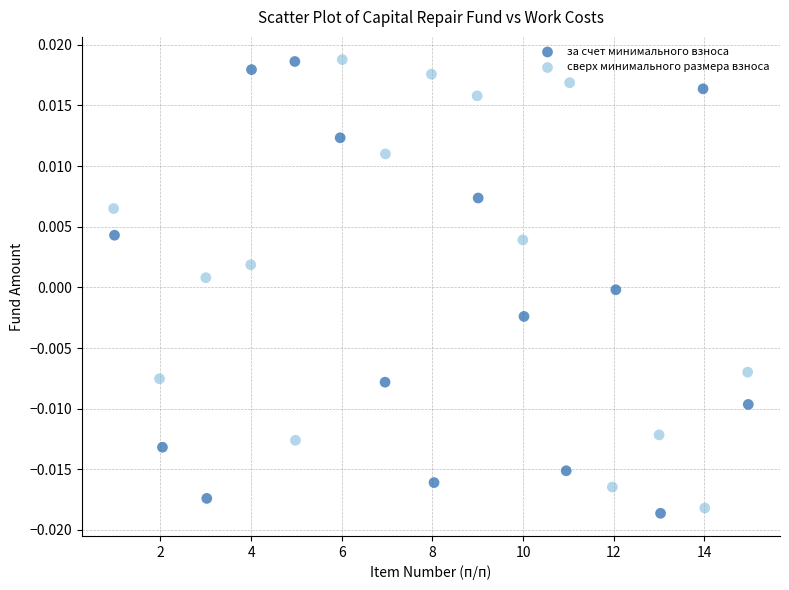

What are all the series names shown in the legend?

за счет минимального взноса, сверх минимального размера взноса